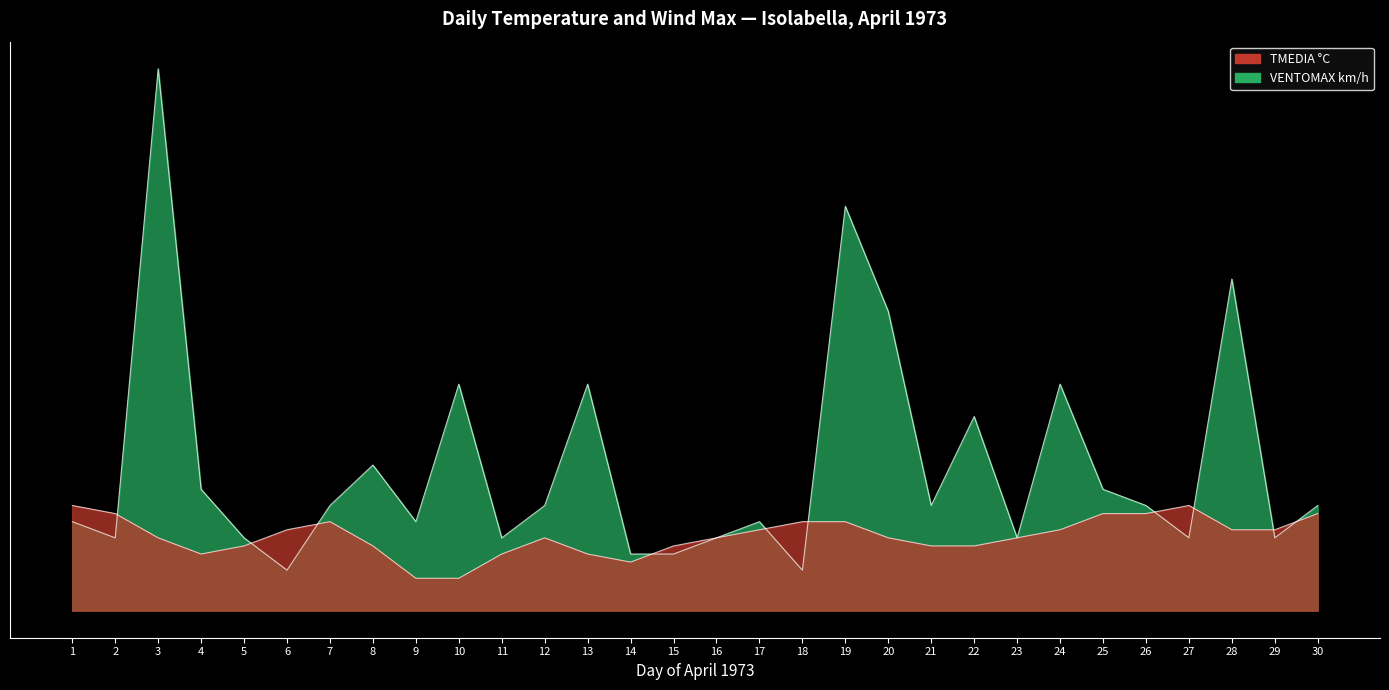

What is the sum of the VENTOMAX km/h values at 14 and 6?

0.2